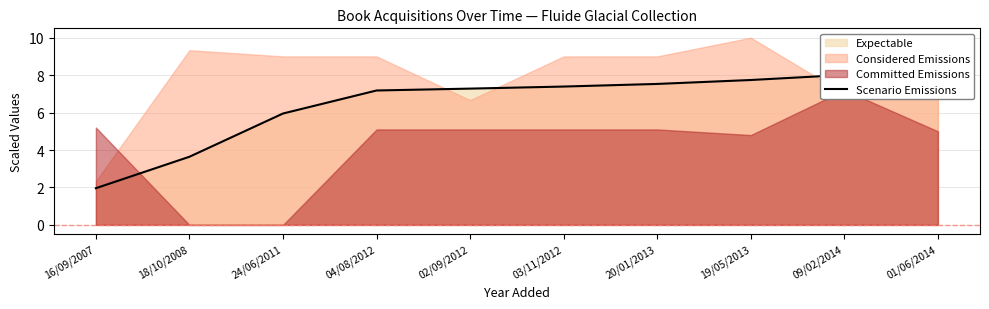

What is the difference between the maximum and minimum values?

6.3